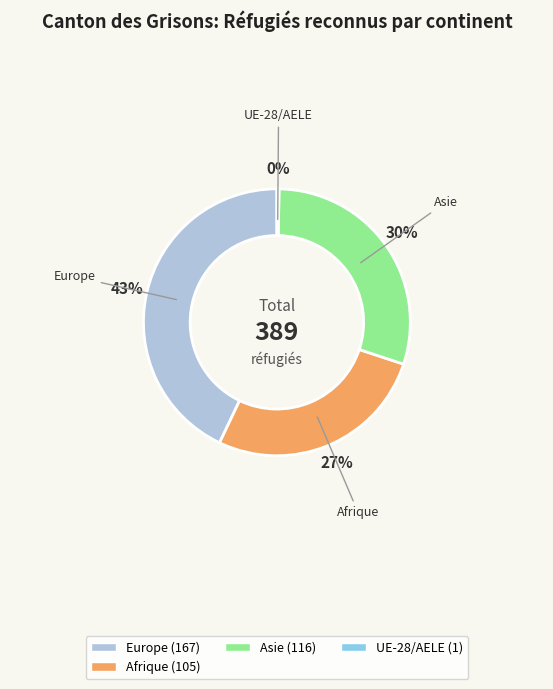

Is there any slice that represents more than half of the pie?

No